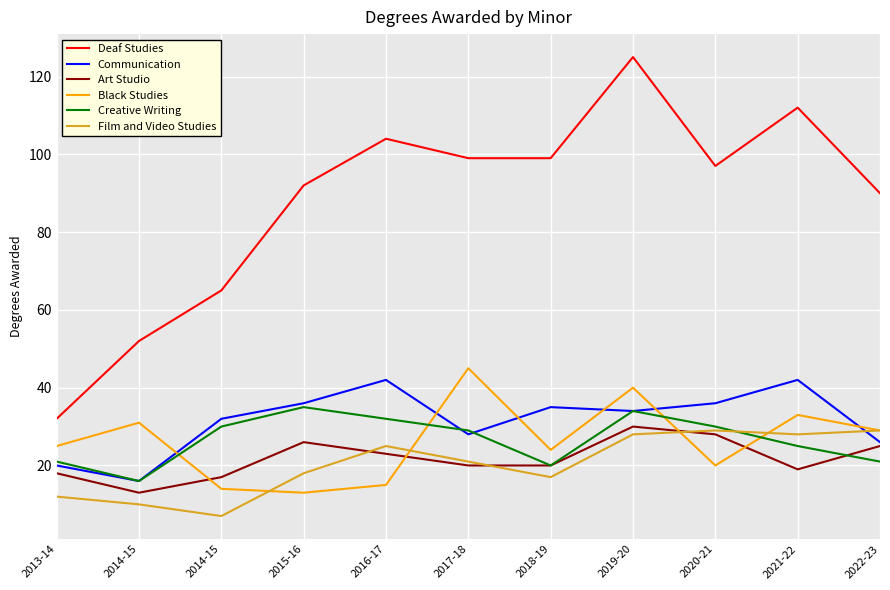

What is the difference between the Art Studio values at 2016-17 and 2021-22?

4